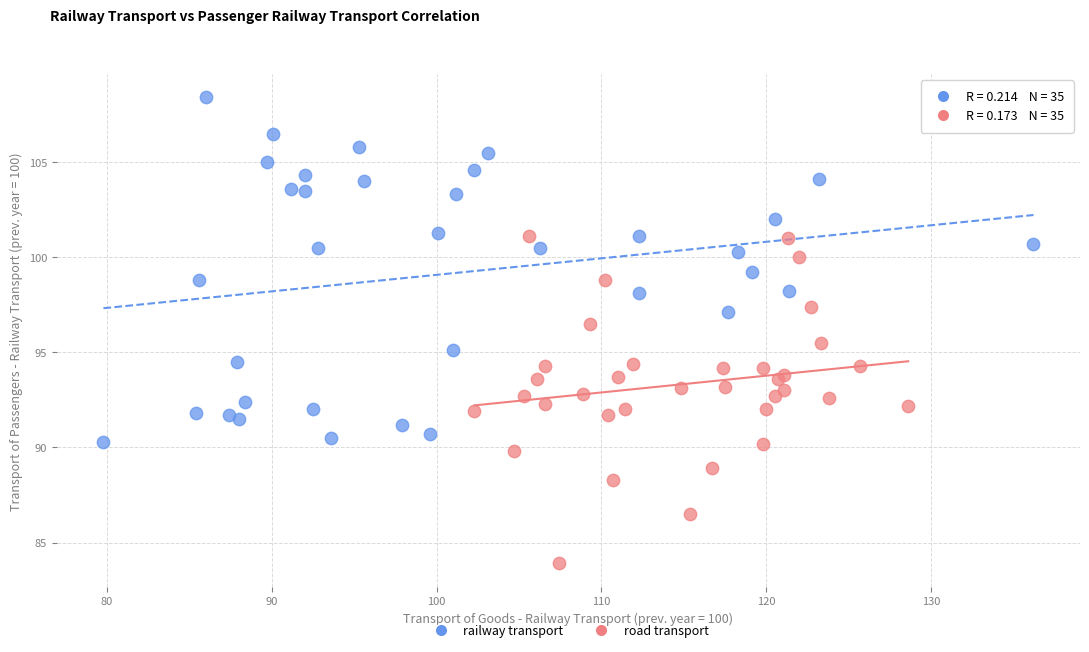

Which series reaches the minimum Y coordinate?

road transport